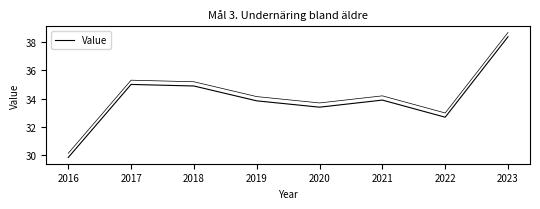

What is the ratio of the value at 2020 to the value at 2022?

1.0